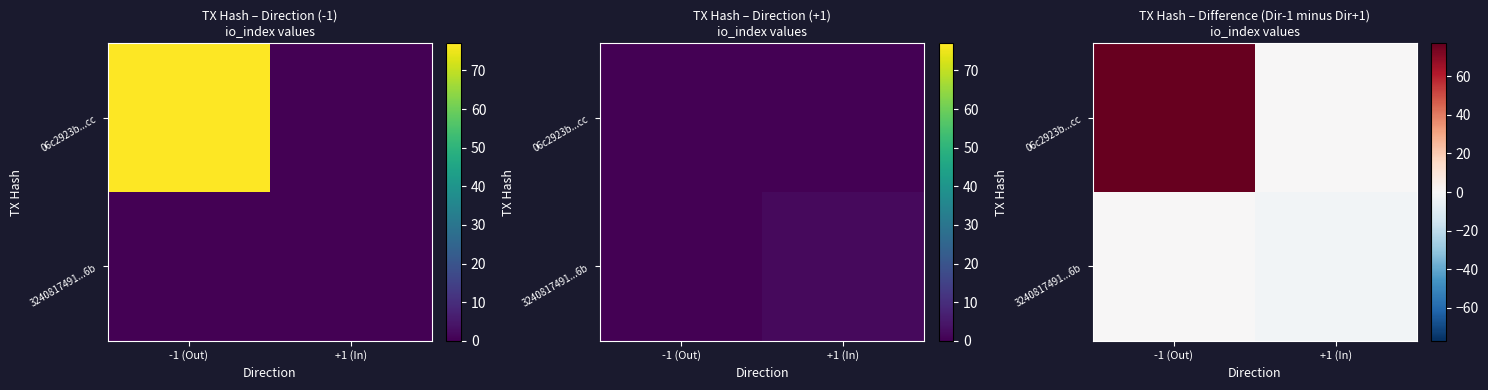

Which category has the lowest value in the 3240817491...6b series?

+1 (In)